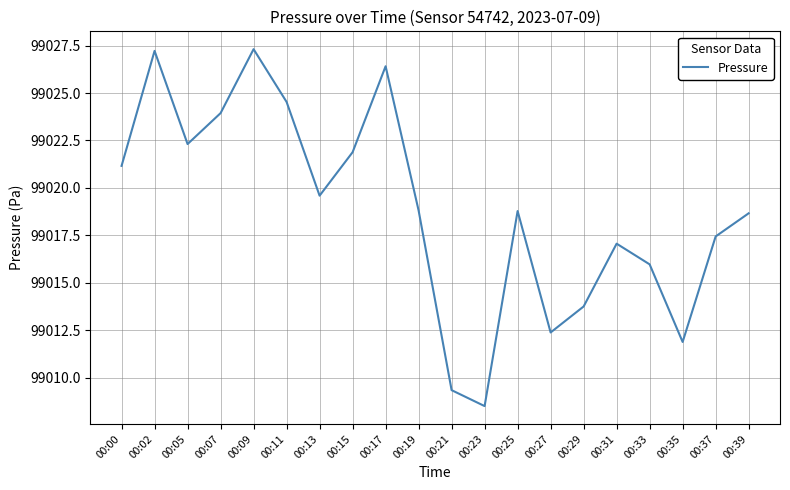

What is the maximum value shown in the chart?

99027.3